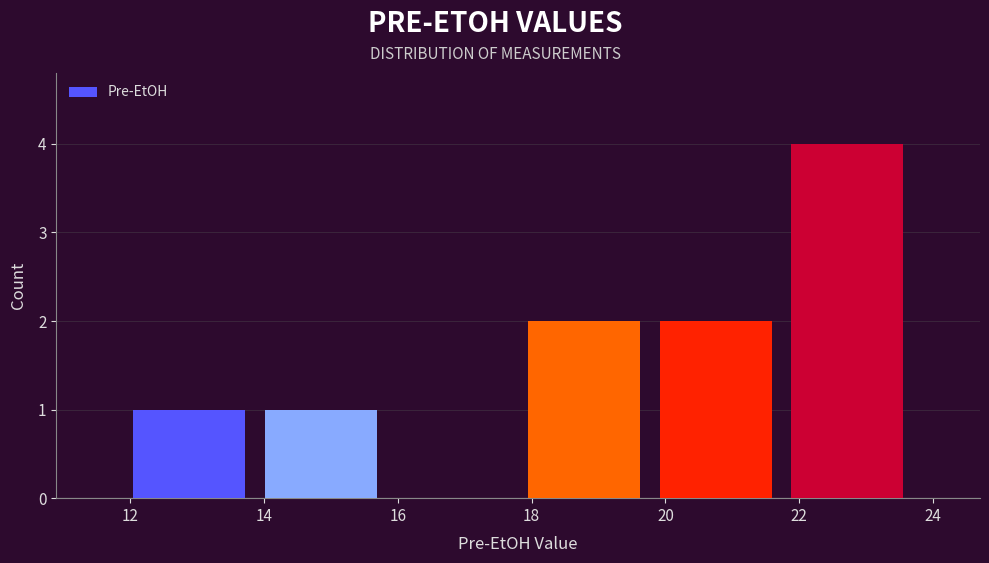

What is the height of the bar covering 21.8 to 23.8 on the x-axis? Neither the bar edges nor the heights are printed on the chart, so give them approximately, as read against the axes.

4